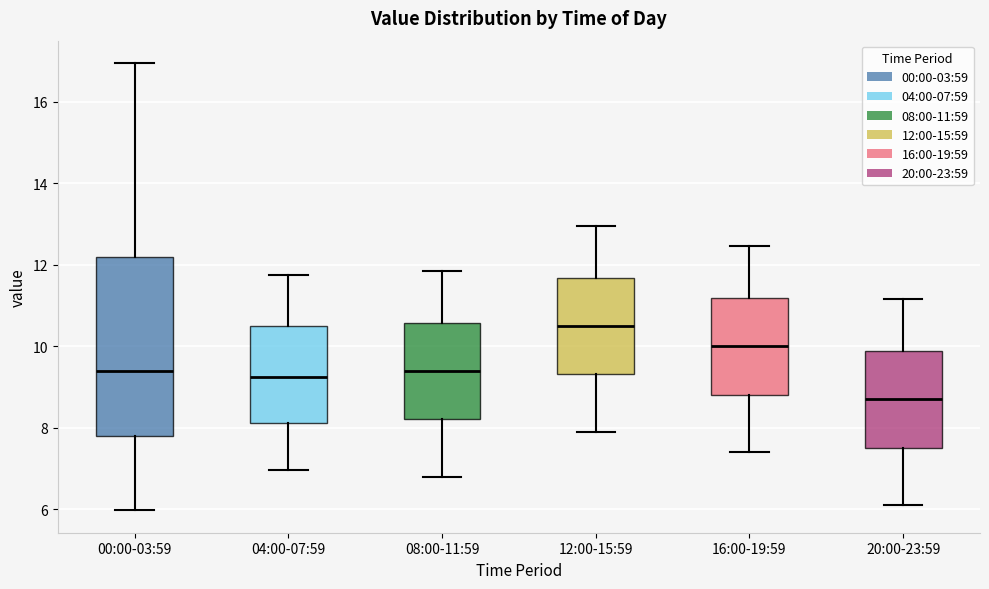

Where does the median line of the box for 20:00-23:59 sit on the y-axis? The values are not printed on the chart, so give them approximately, as read against the axis.

8.8